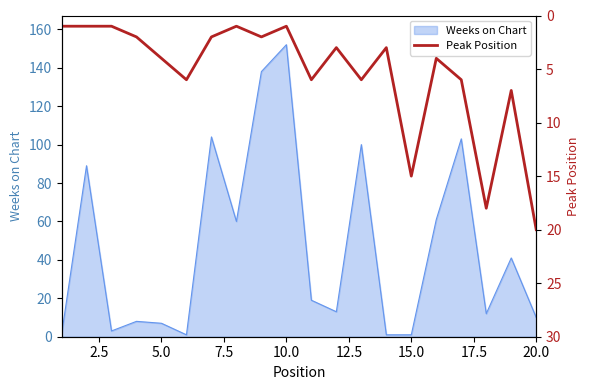

What is the highest value of the Weeks on Chart series?

152